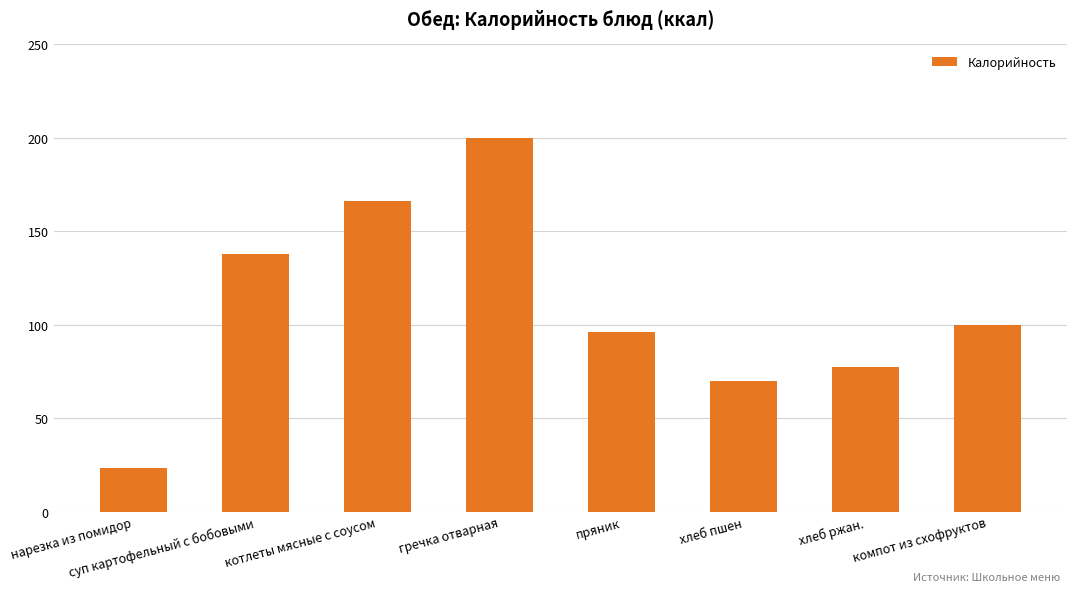

The chart shows a value of 220.8 at суп картофельный с бобовыми. True or false?

False